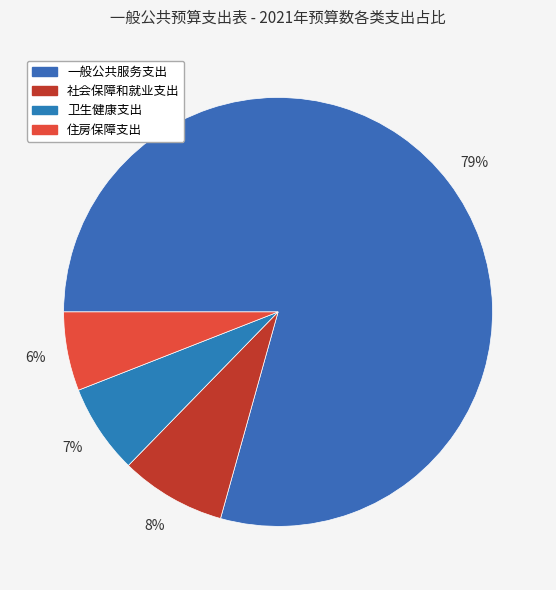

How much of the chart is everything except 卫生健康支出?

93.2%